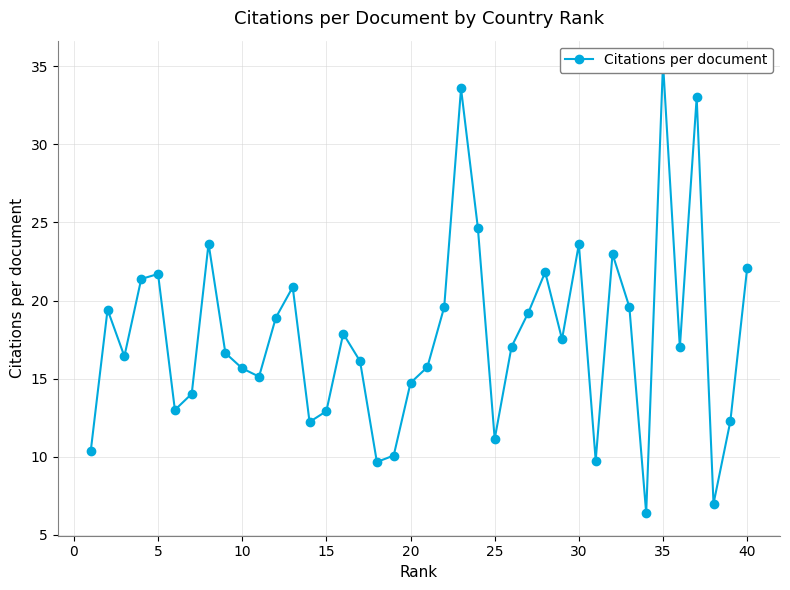

What is the sum of all values?

710.0